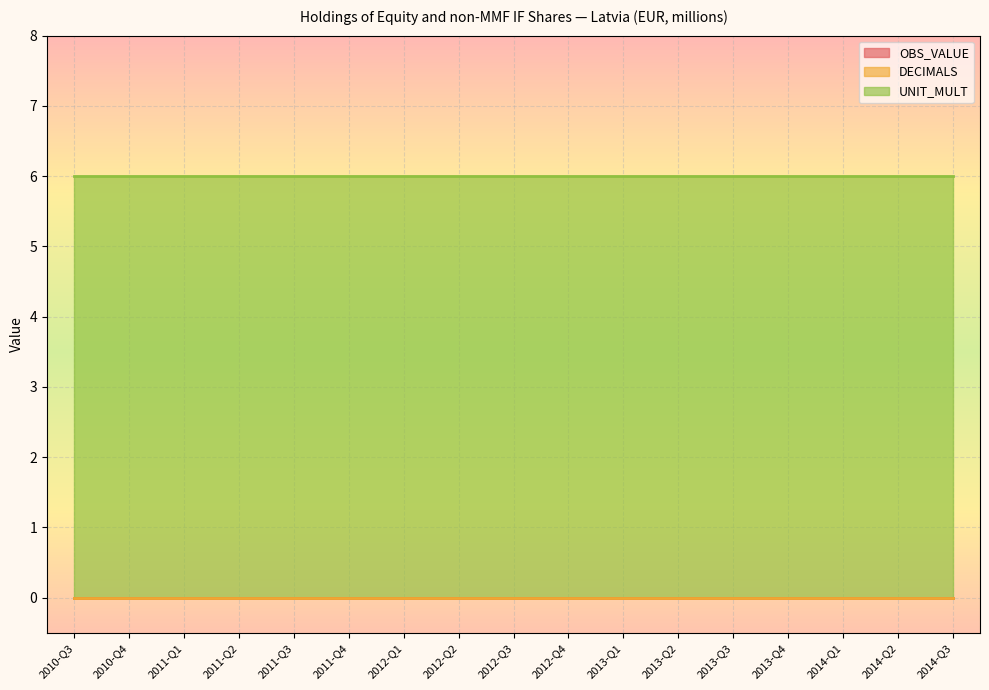

Reading left to right, what are all the values shown in this chart?

OBS_VALUE: 0	0	0	0	0	0	0	0	0	0	0	0	0	0	0	0	0
DECIMALS: 0	0	0	0	0	0	0	0	0	0	0	0	0	0	0	0	0
UNIT_MULT: 6	6	6	6	6	6	6	6	6	6	6	6	6	6	6	6	6